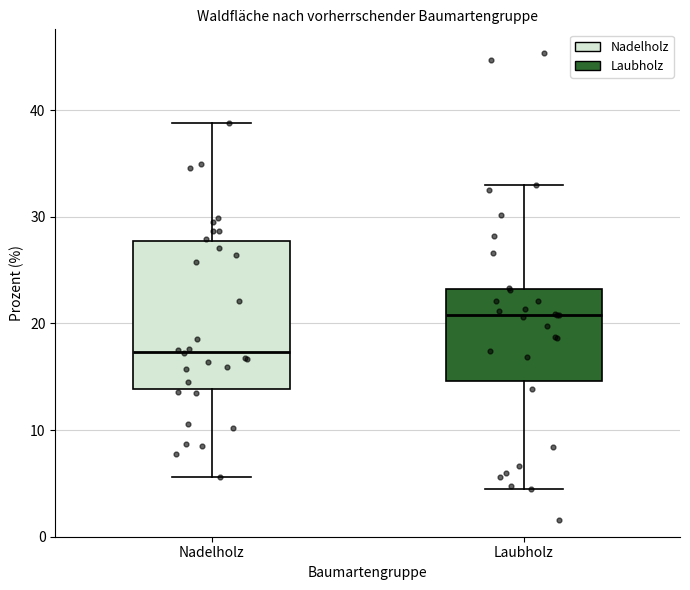

Where does the median line of the box for Nadelholz sit on the y-axis? The values are not printed on the chart, so give them approximately, as read against the axis.

17